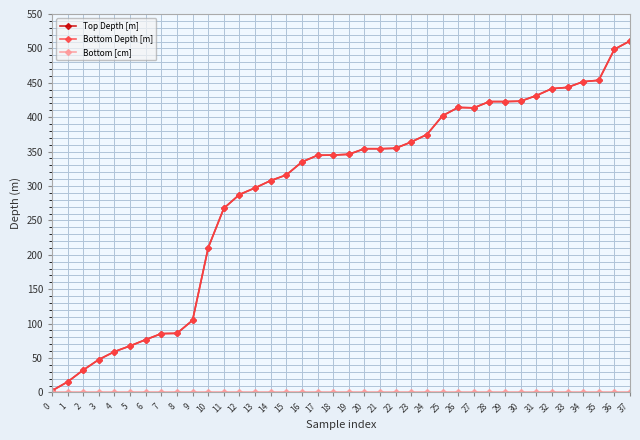

In Top Depth [m], how many points are lower than both neighbors (excluding endpoints)?

2